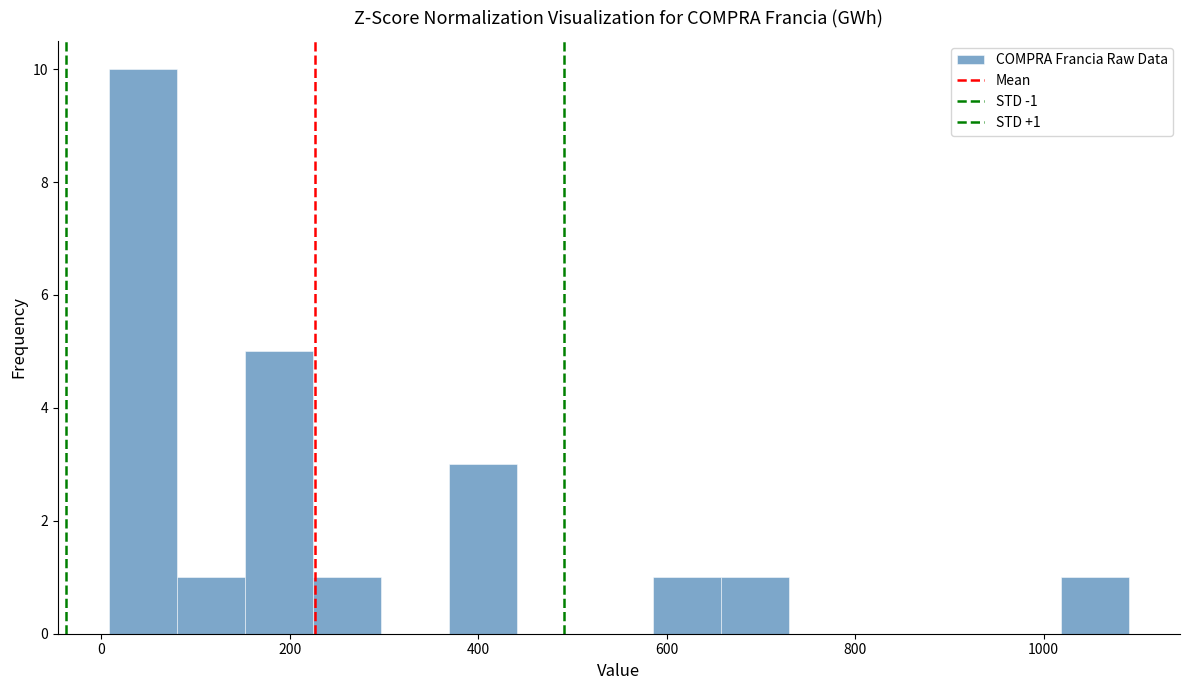

Around what value on the x-axis is the tallest bar? Give the approximate position of its centre, as read against the axis.

40